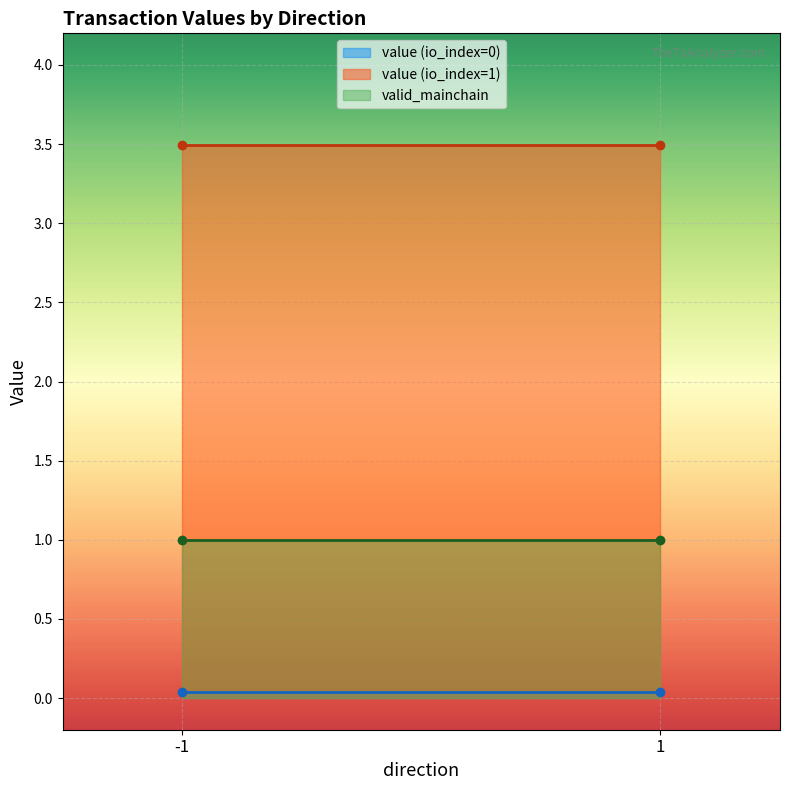

Which series has the largest total across all categories?

value (io_index=1)